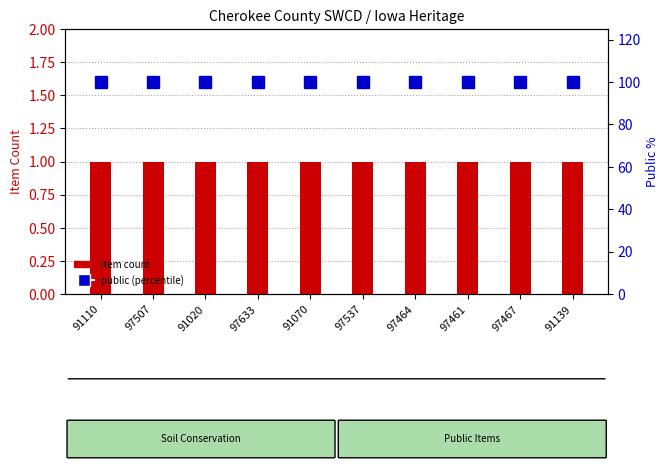

Which category has the highest value in the item count series?

91110